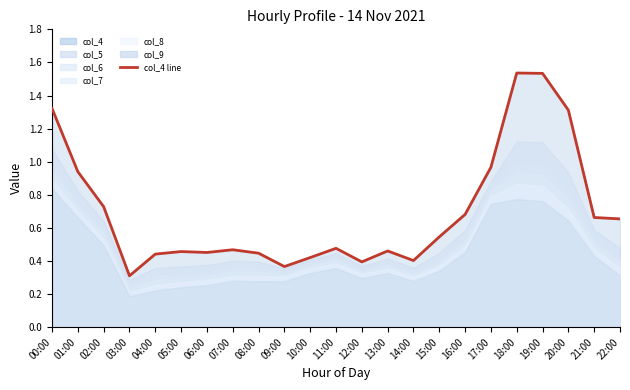

List the labels in order of value, smallest first.

03:00, 09:00, 12:00, 14:00, 10:00, 04:00, 08:00, 06:00, 05:00, 13:00, 07:00, 11:00, 15:00, 22:00, 21:00, 16:00, 02:00, 01:00, 17:00, 20:00, 00:00, 19:00, 18:00